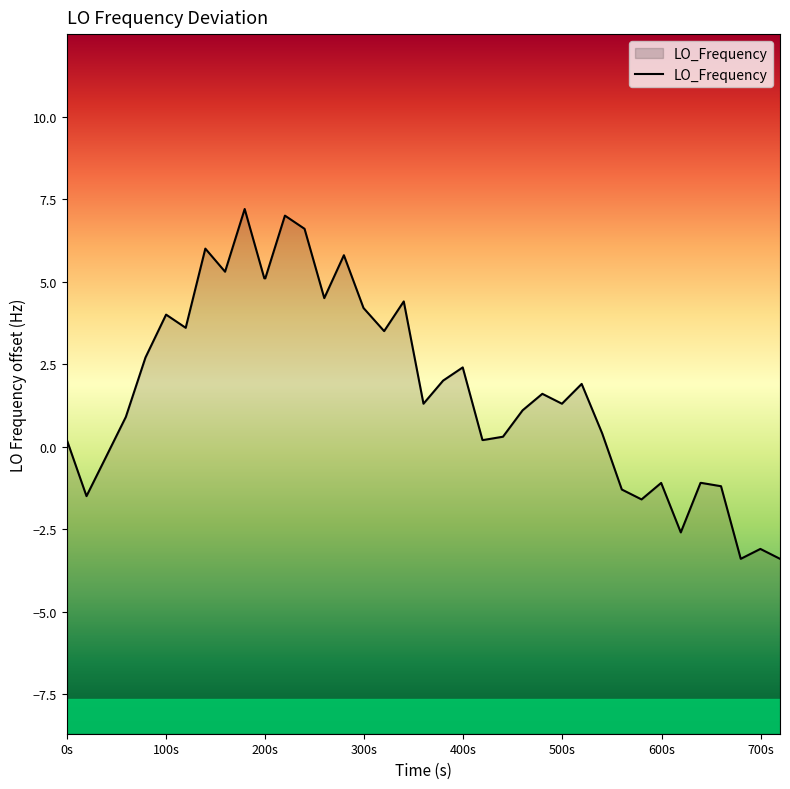

How many points are higher than both their immediate neighbors (excluding endpoints)?

11